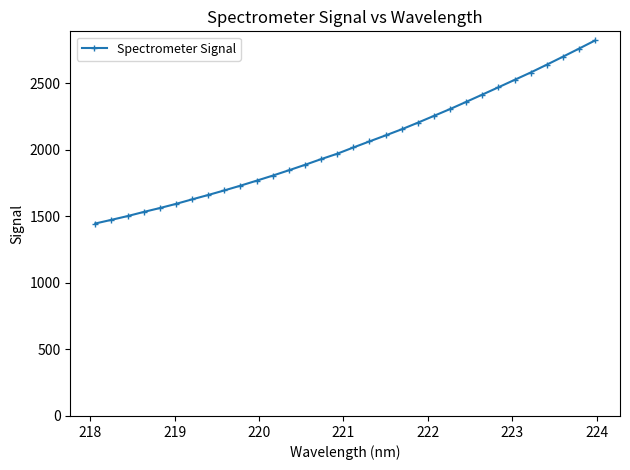

What is the value of the 10th point from the left?

1731.0